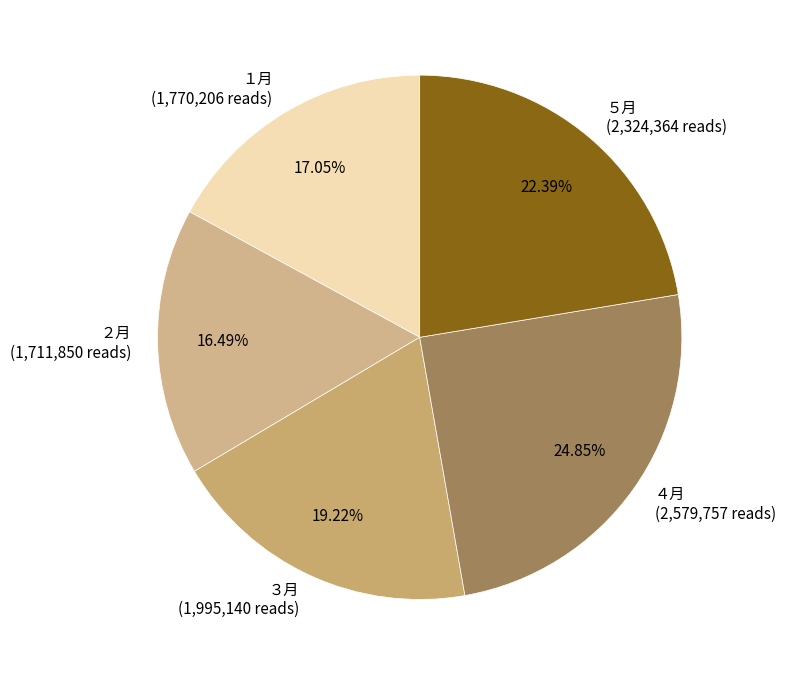

To the nearest percent, what percentage of the pie is １月?

17%